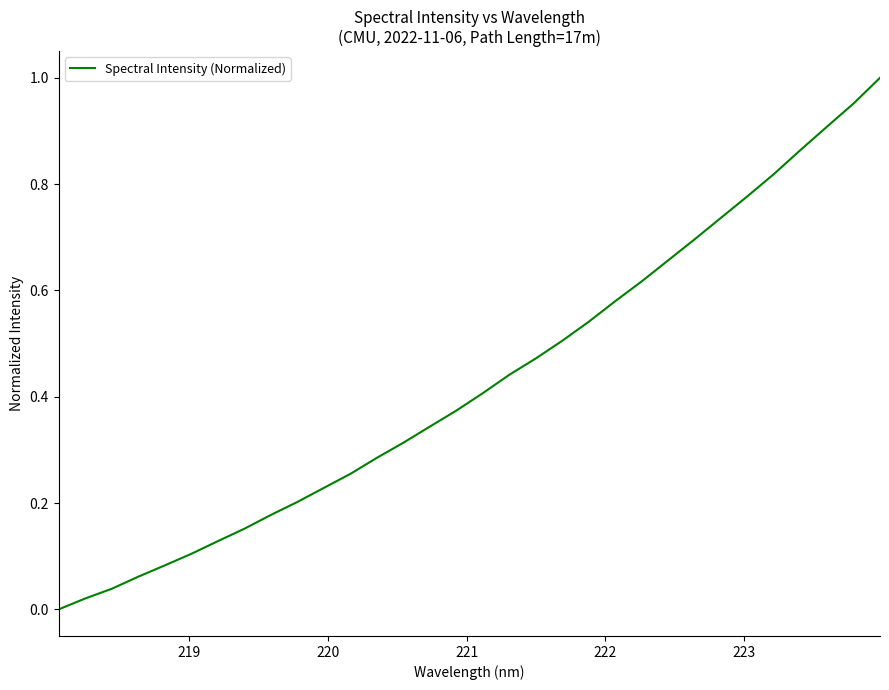

How many lines are shown in the chart?

1